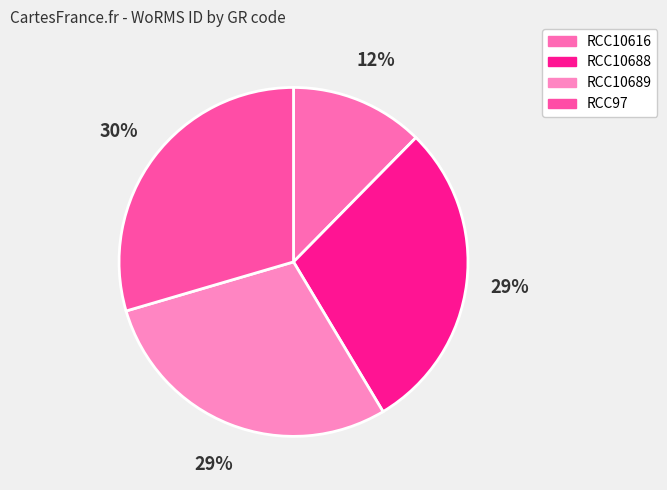

Approximately how many times larger is the value at RCC10689 compared to RCC10616?

2.3